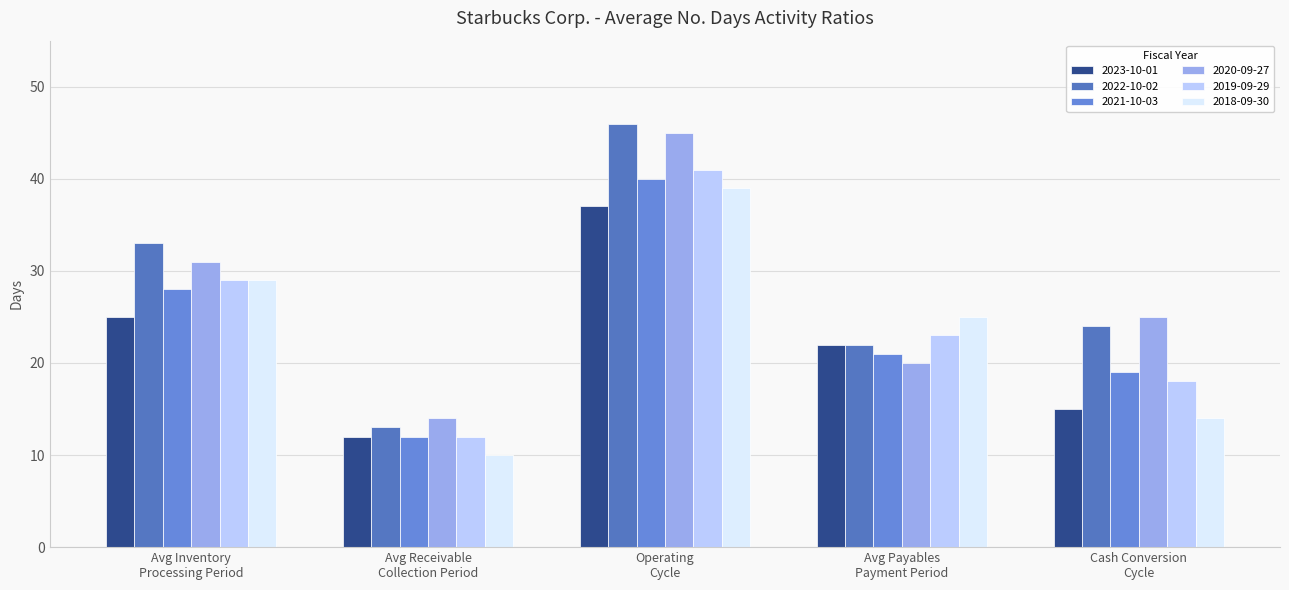

Rank the series at Avg Payables
Payment Period from lowest to highest value.

2020-09-27, 2021-10-03, 2023-10-01, 2022-10-02, 2019-09-29, 2018-09-30